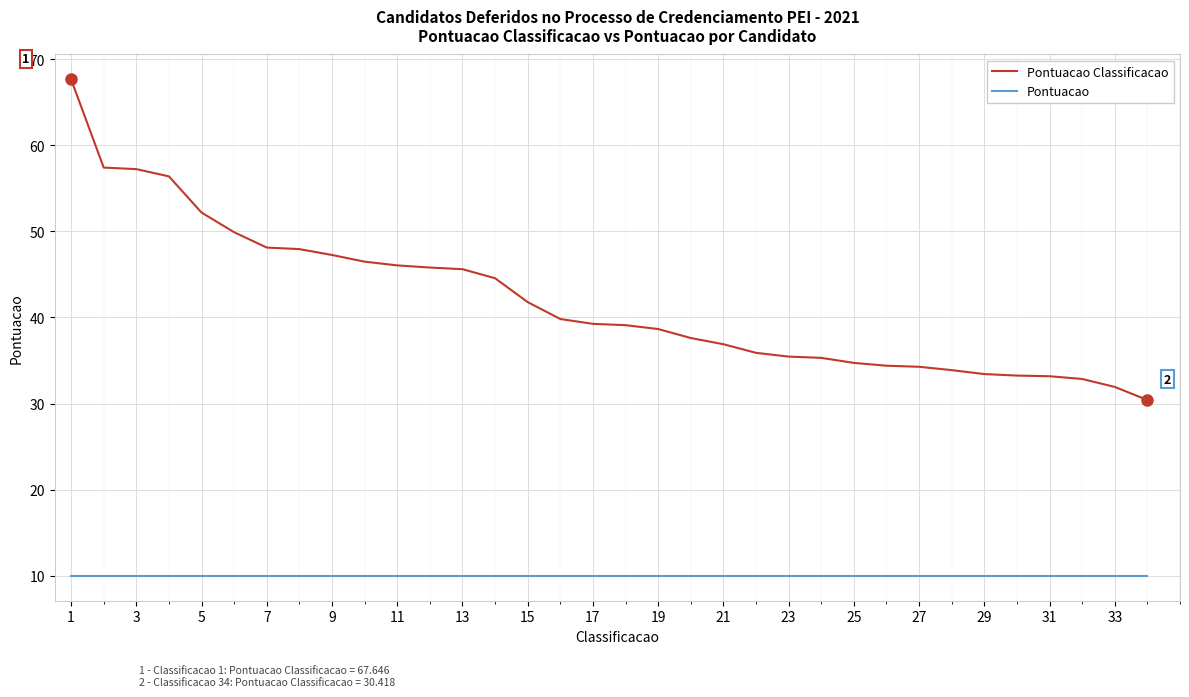

What is the maximum value shown in the chart?

67.6